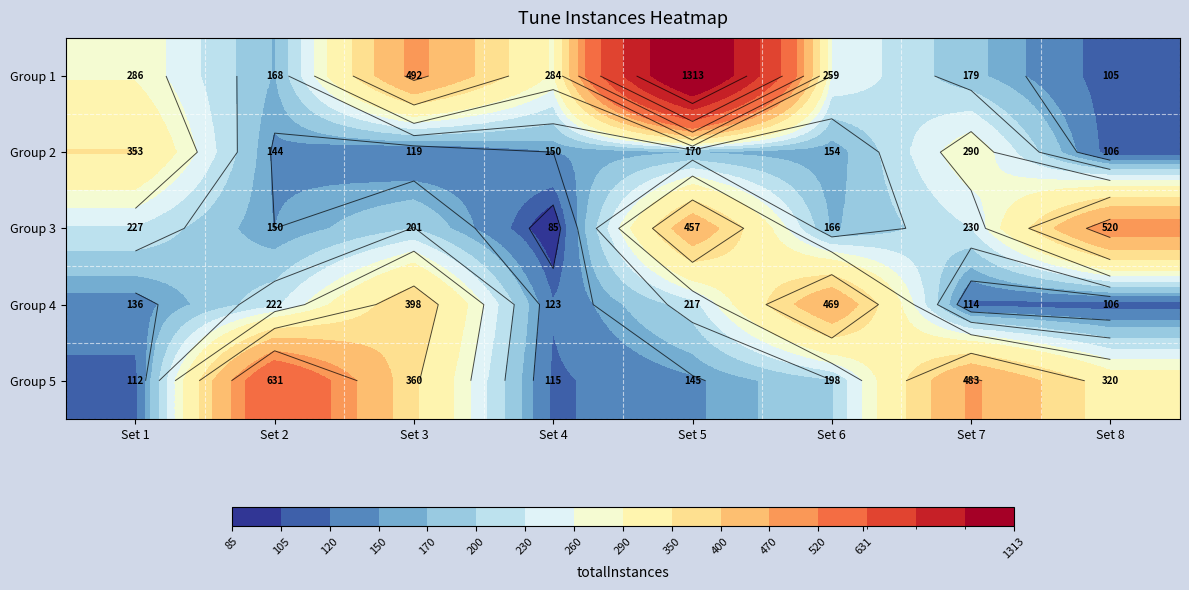

What is the lowest value of the Group 1 series?

105